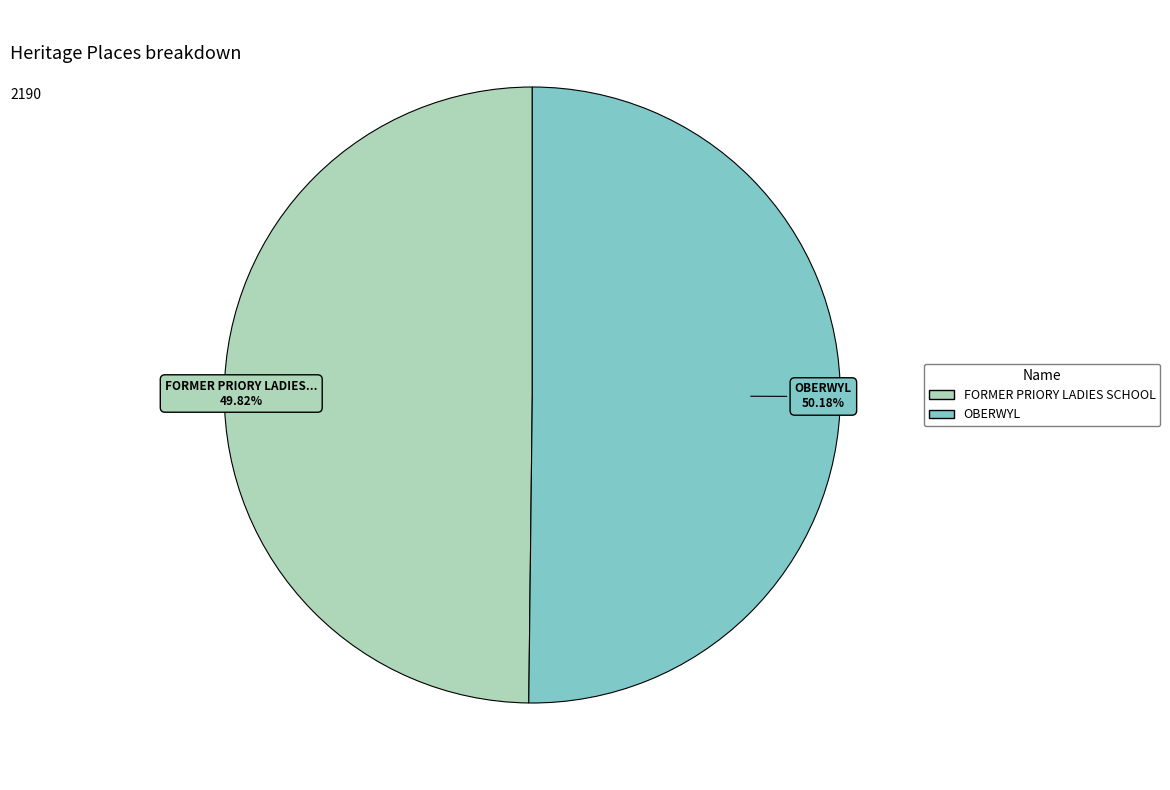

The FORMER PRIORY LADIES SCHOOL slice represents 50% of the pie. True or false?

True